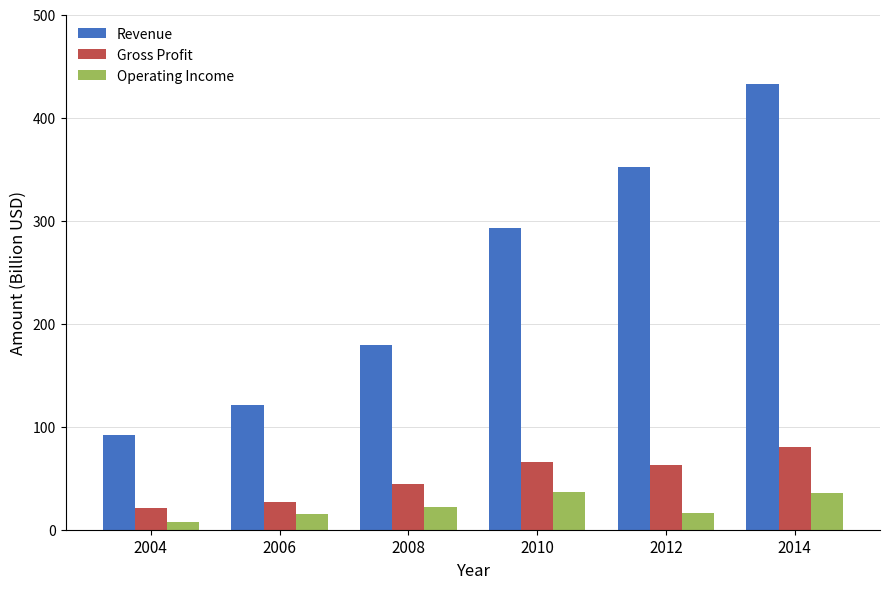

What are all the series names shown in the legend?

Revenue, Gross Profit, Operating Income